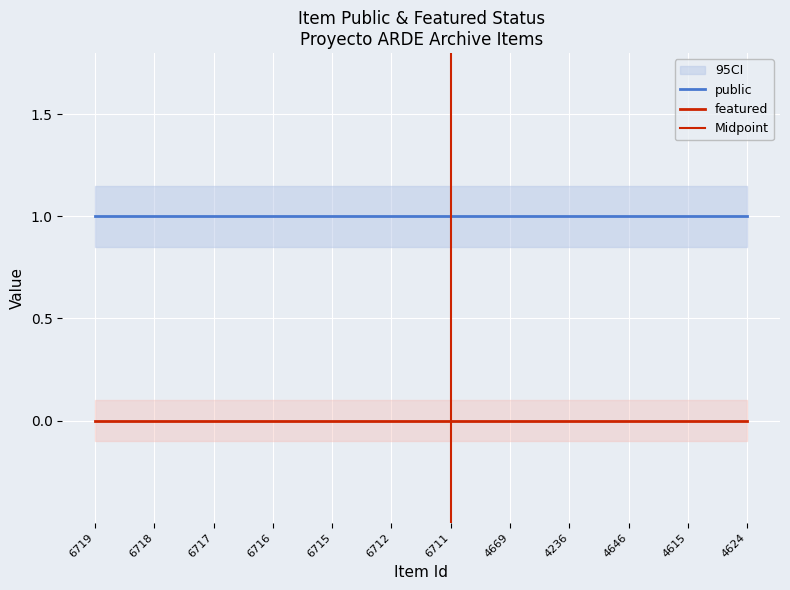

At which category does the chart reach its peak across all series?

6719